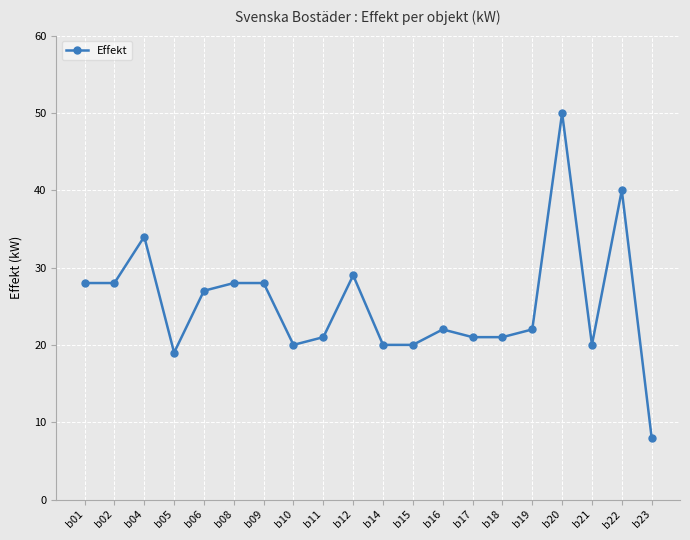

Does the chart have visible grid lines?

Yes